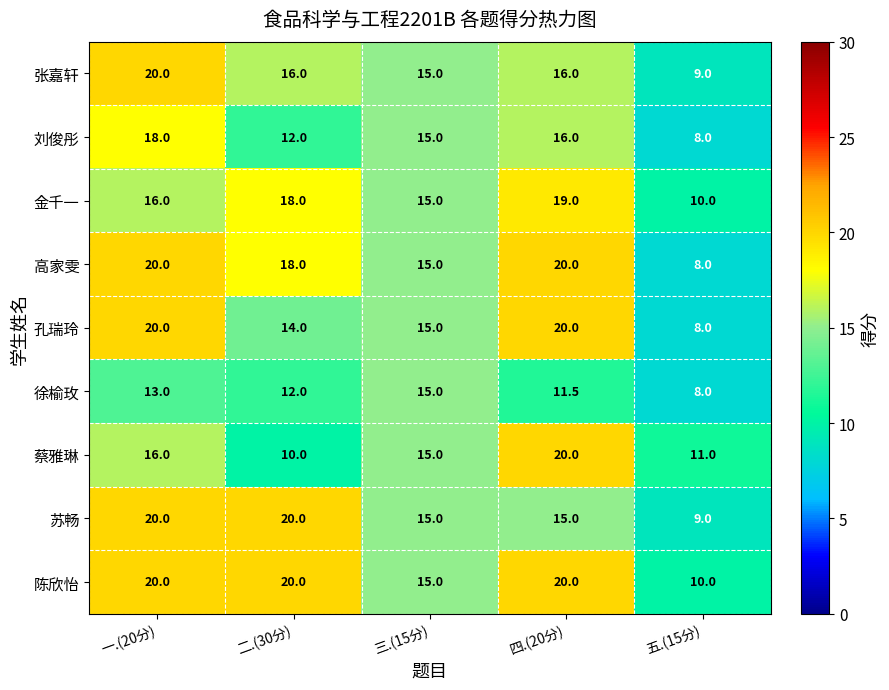

Count the number of data series in this chart.

9